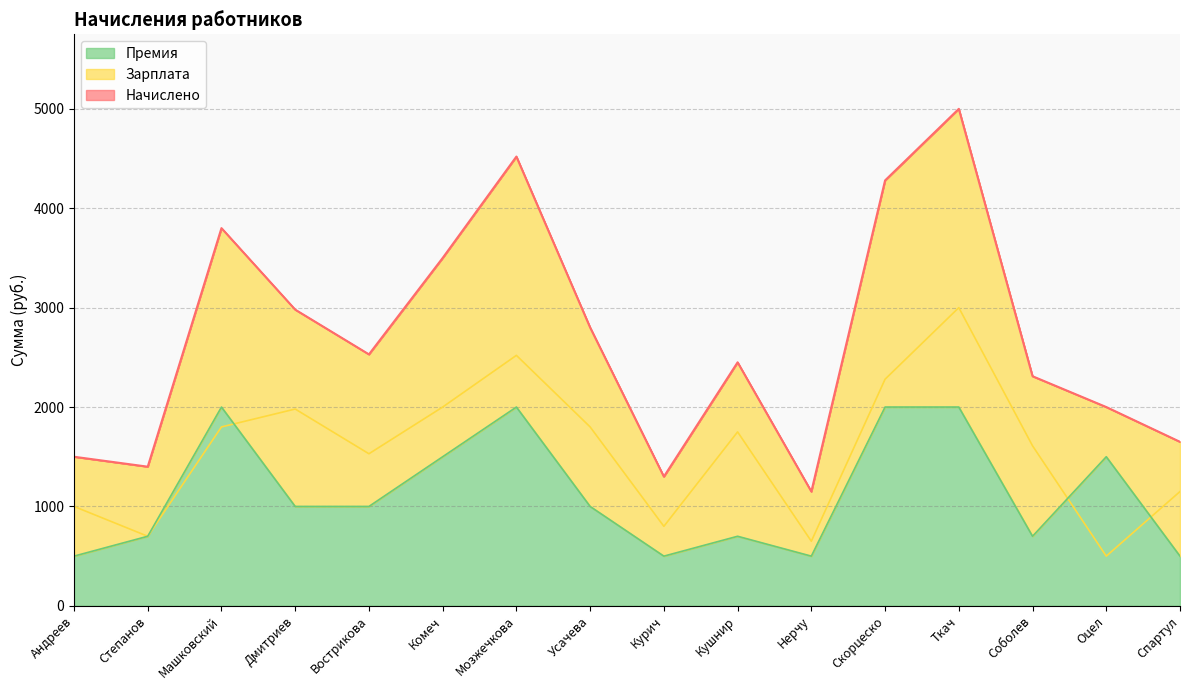

Reading right to left, what are all the values shown in this chart?

Начислено: 1650	2000	2310	5000	4280	1150	2450	1300	2800	4520	3500	2530	2980	3800	1400	1500
Зарплата: 1150	500	1610	3000	2280	650	1750	800	1800	2520	2000	1530	1980	1800	700	1000
Премия: 500	1500	700	2000	2000	500	700	500	1000	2000	1500	1000	1000	2000	700	500